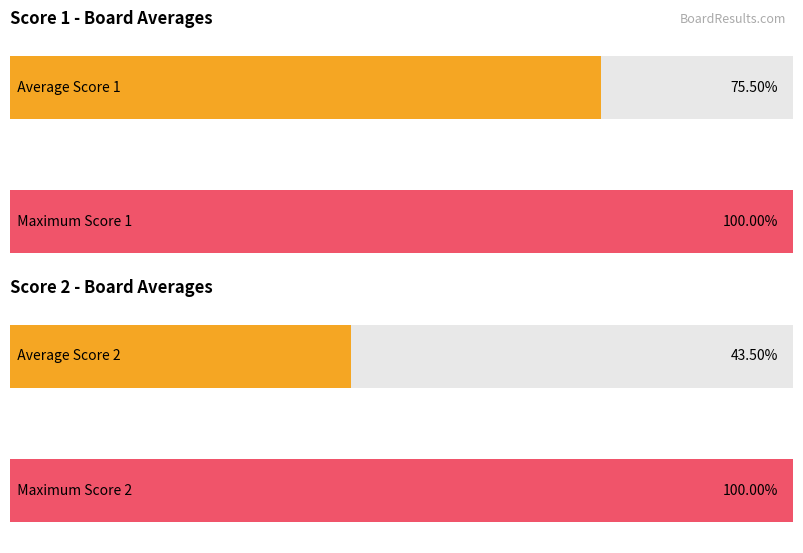

The Score 2 series shows 9 at 4. True or false?

False